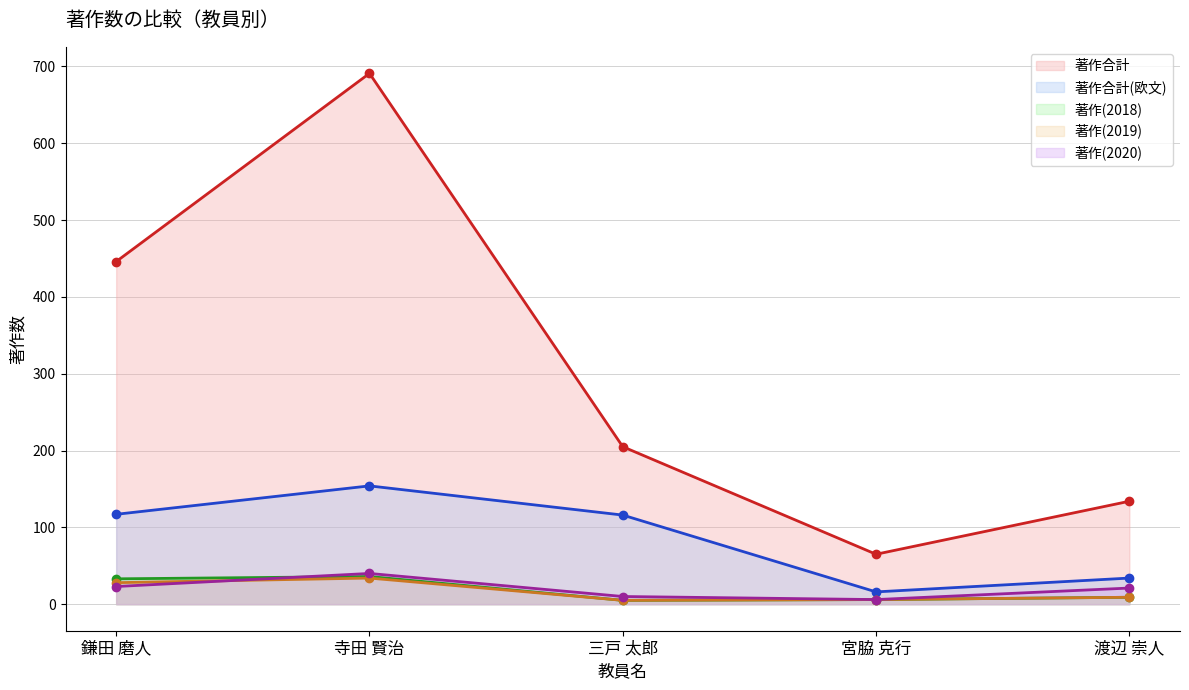

True or false: 著作合計 (線) and 著作(2018) (線) cross at least once.

False